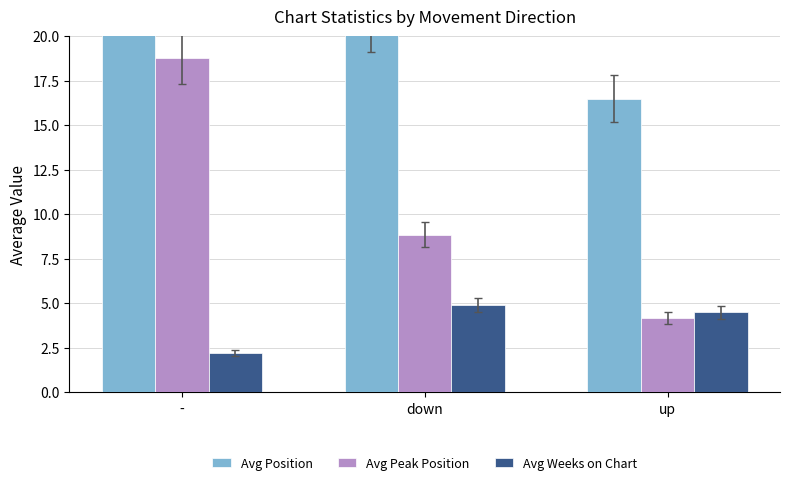

What are all the series names shown in the legend?

Avg Position, Avg Peak Position, Avg Weeks on Chart